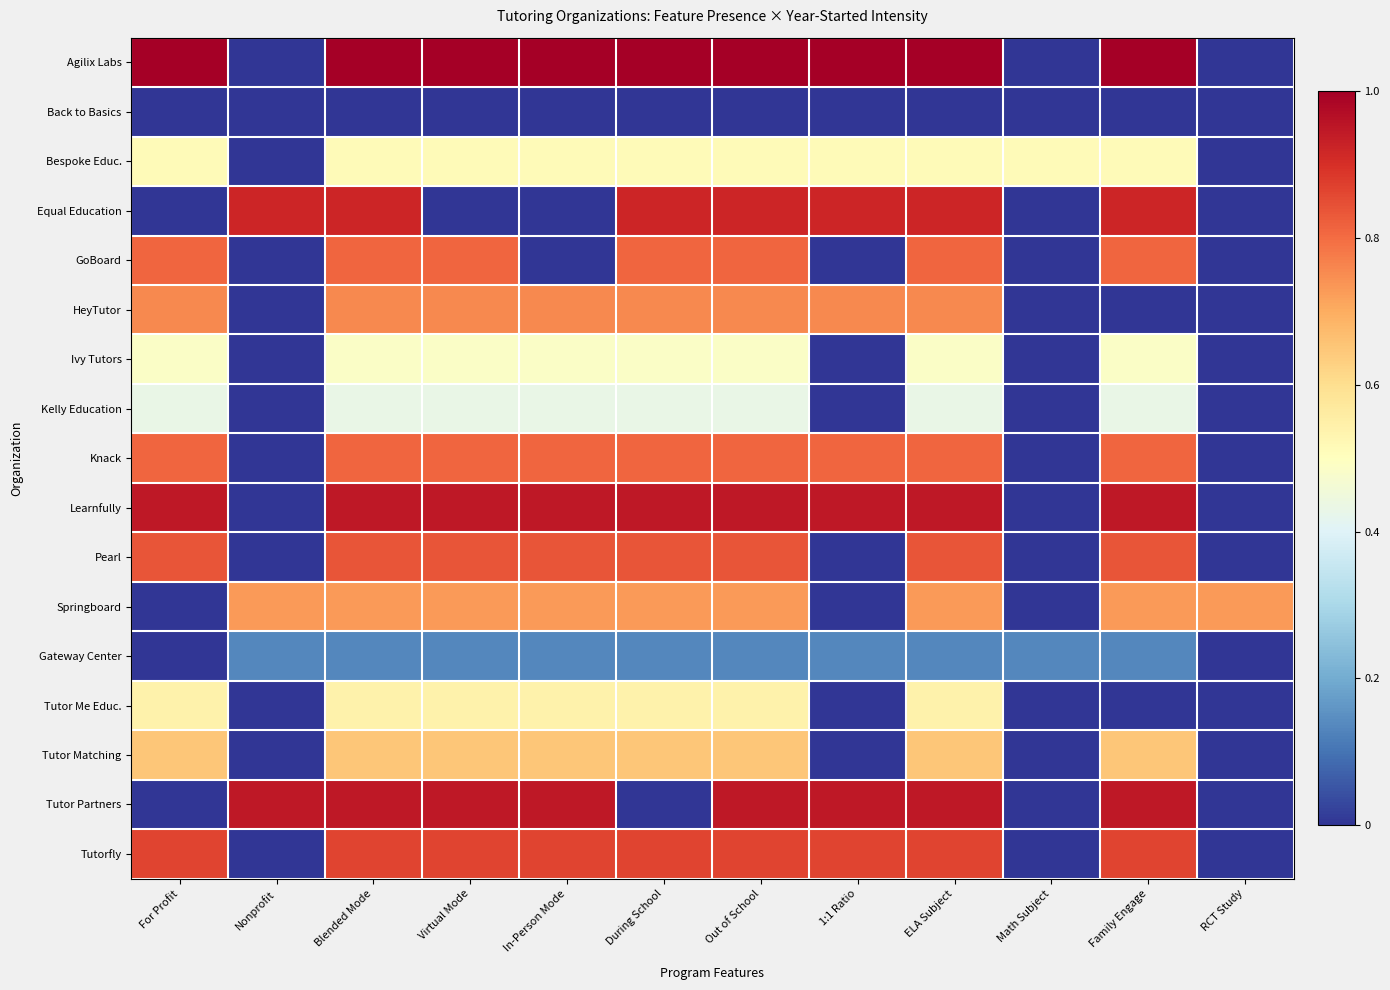

What is the total value across all series at RCT Study?

0.7